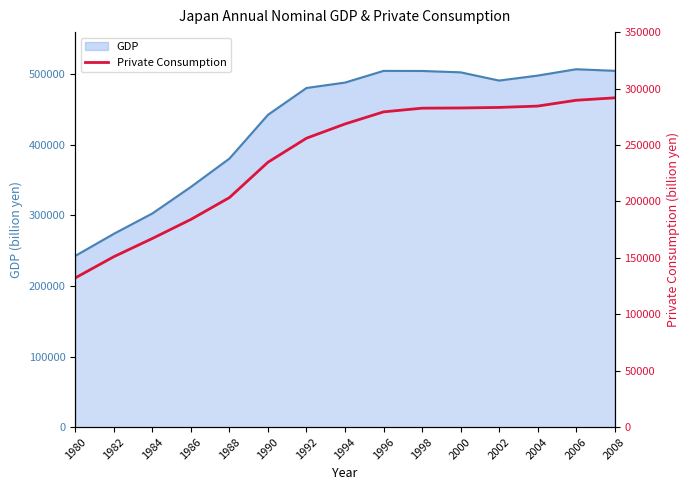

What is the value of the 4th point from the left?

184028.2